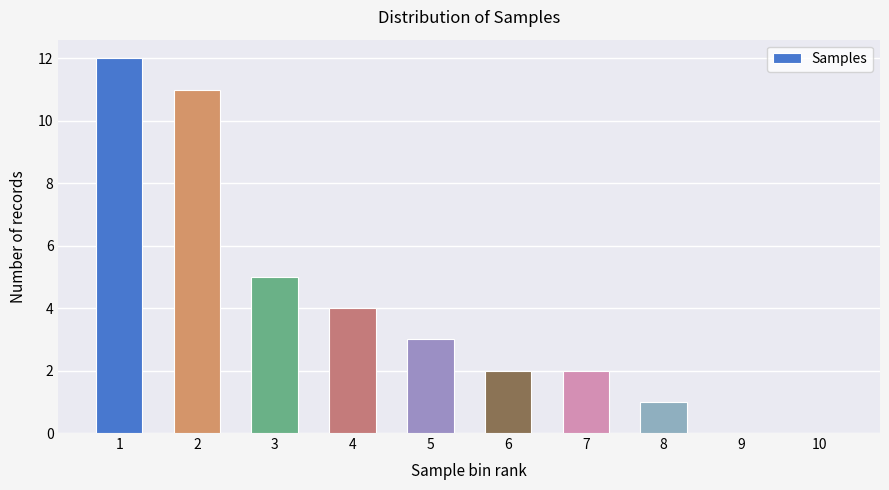

Reading left to right, list all the values displayed in this chart.

1=12	2=11	3=5	4=4	5=3	6=2	7=2	8=1	9=0	10=0